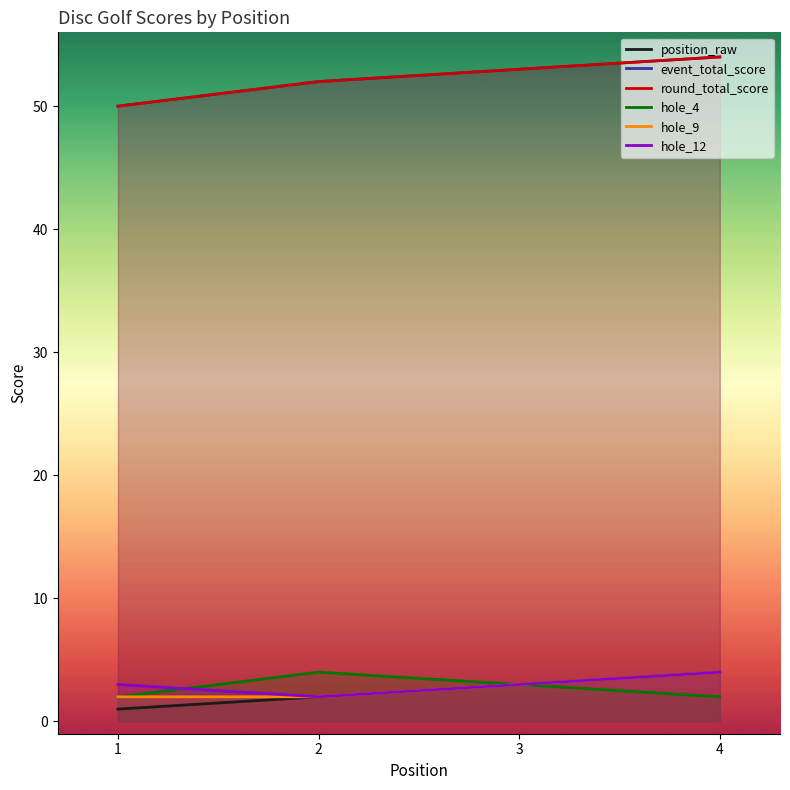

At 4, list the series in order from largest to smallest.

event_total_score, round_total_score, position_raw, hole_9, hole_12, hole_4